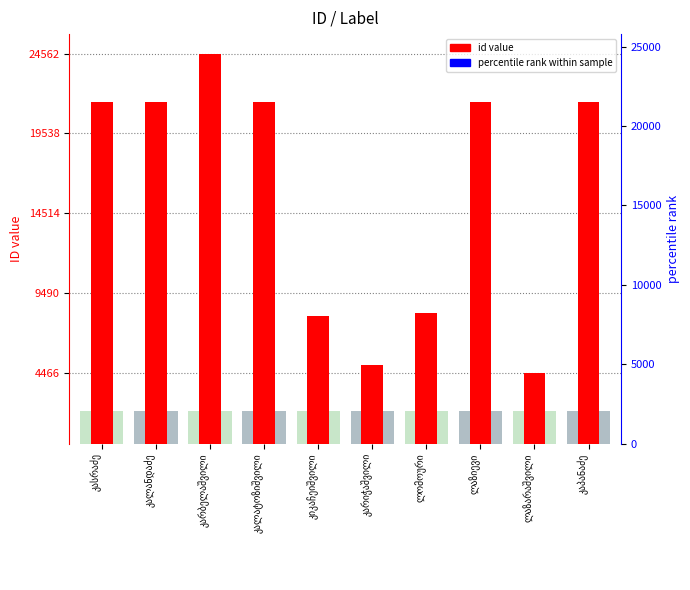

What is the label of the 4th bar from the right?

ლომოური